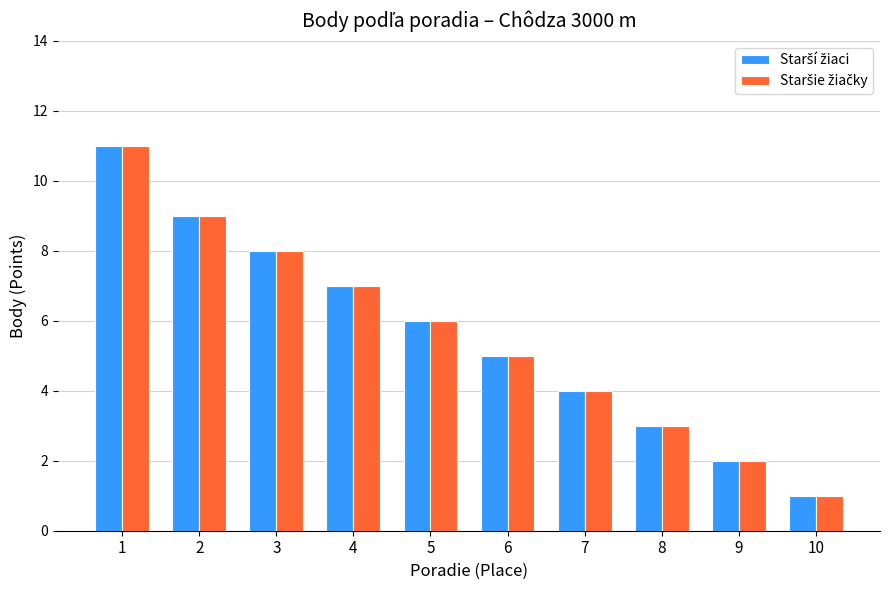

At which category does the chart reach its minimum across all series?

10